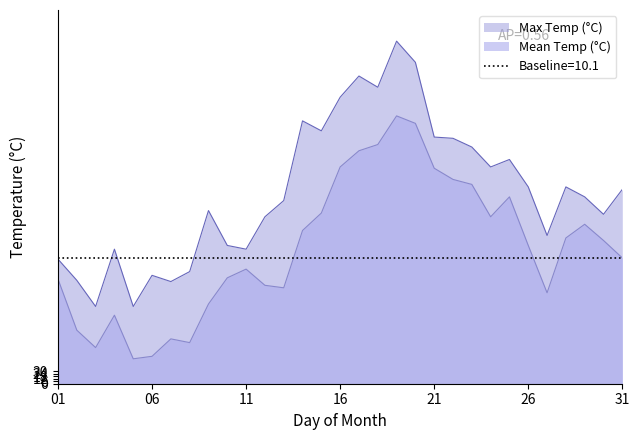

Reading left to right, list all the values displayed in this chart.

Max Temp (°C): 10.0	8.3	6.2	10.8	6.2	8.7	8.2	9.0	13.9	11.1	10.8	13.4	14.7	21.1	20.3	23.0	24.7	23.8	27.5	25.8	19.8	19.7	19.0	17.4	18.0	15.8	11.9	15.8	15.0	13.6	15.6
Mean Temp (°C): 8.4	4.3	2.9	5.5	2.0	2.2	3.6	3.3	6.4	8.5	9.2	7.9	7.7	12.3	13.7	17.4	18.7	19.2	21.5	20.9	17.3	16.4	16.0	13.4	15.0	11.1	7.3	11.7	12.8	11.5	10.1